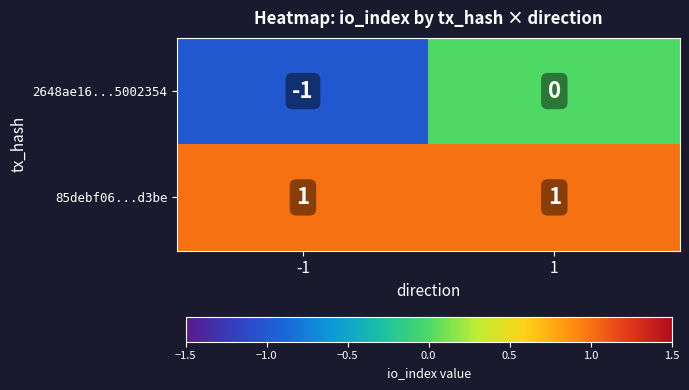

What is the smallest value displayed?

-1